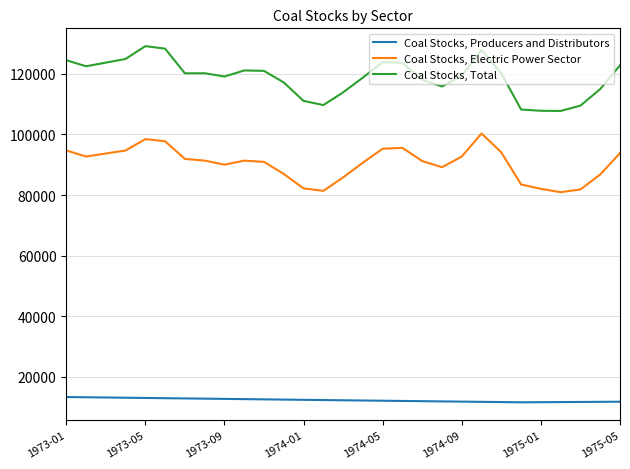

What is the smallest value displayed?

11634